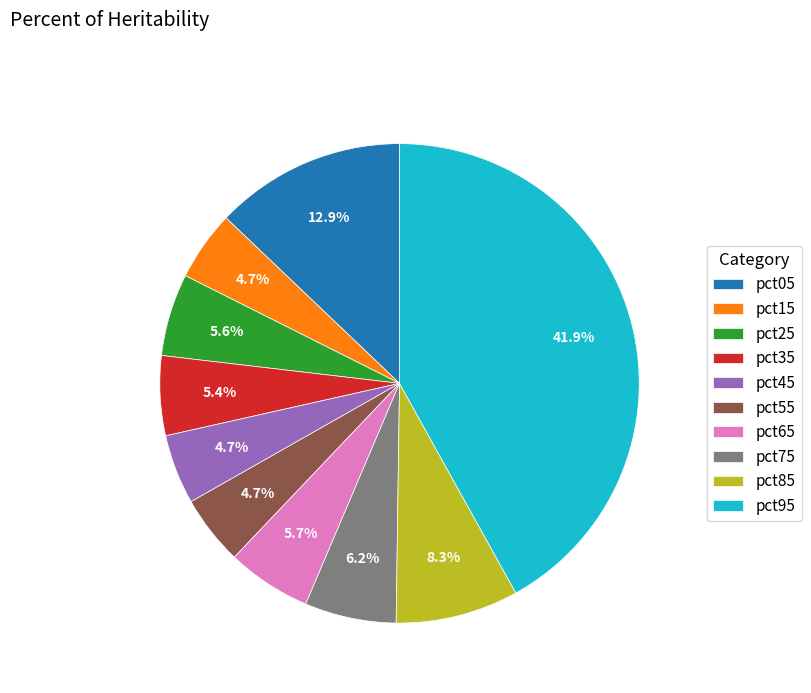

To the nearest percent, what percentage of the pie is pct95?

42%